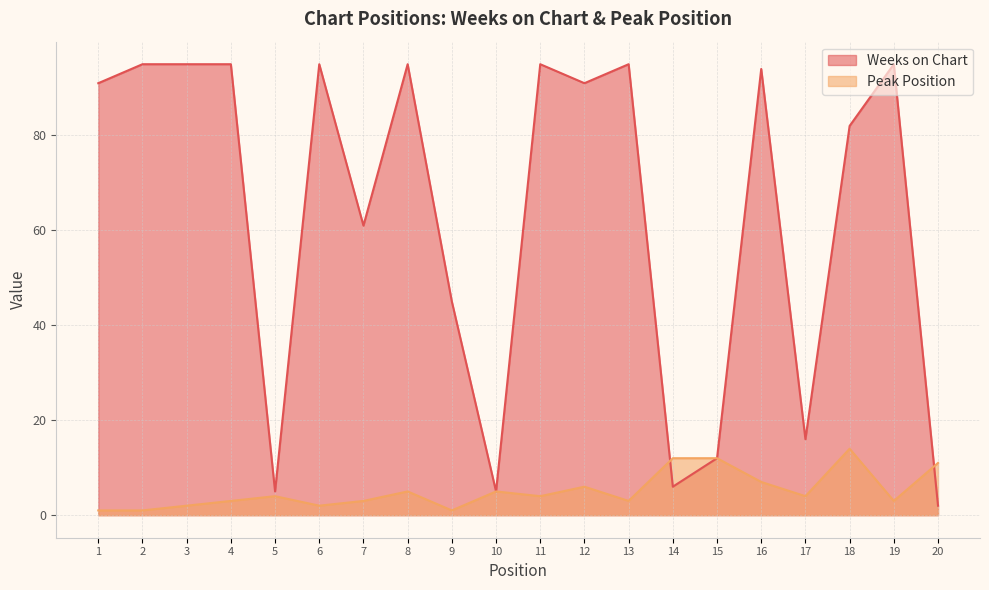

What is the difference between the Peak Position values at 9 and 8?

4